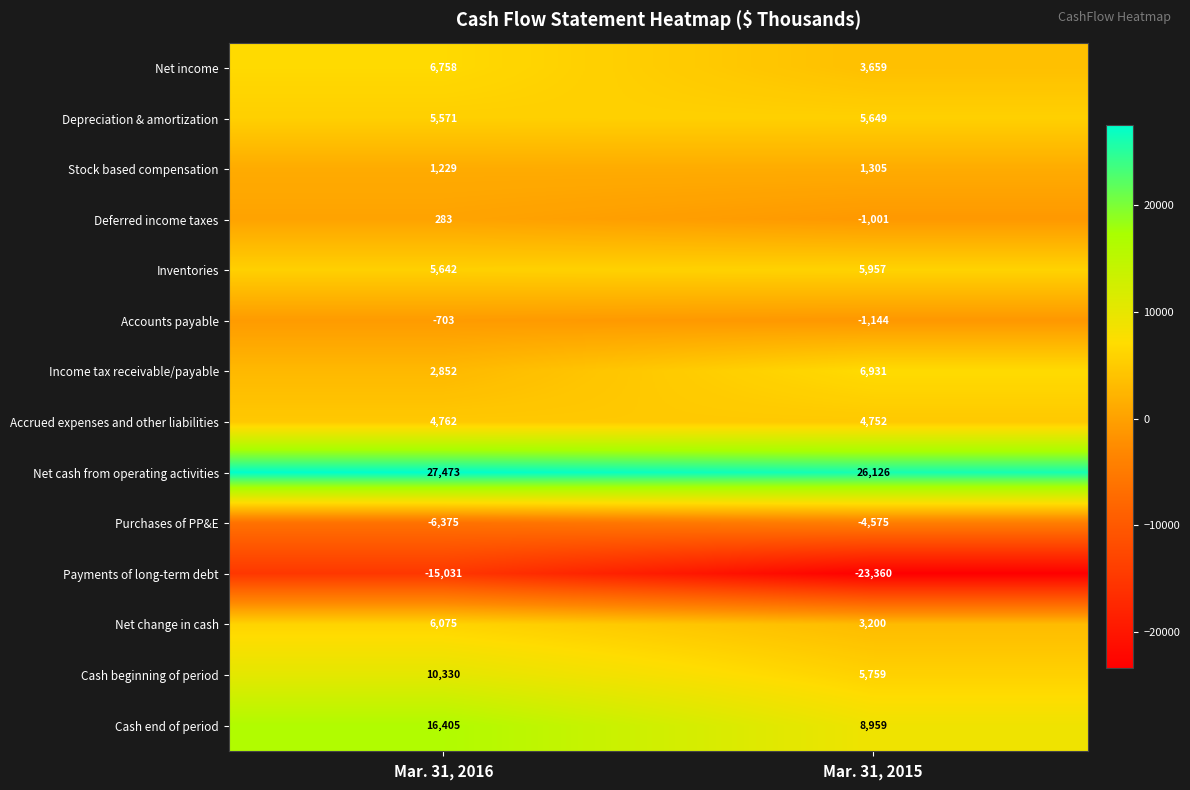

Which category has the highest value across all series?

Mar. 31, 2016